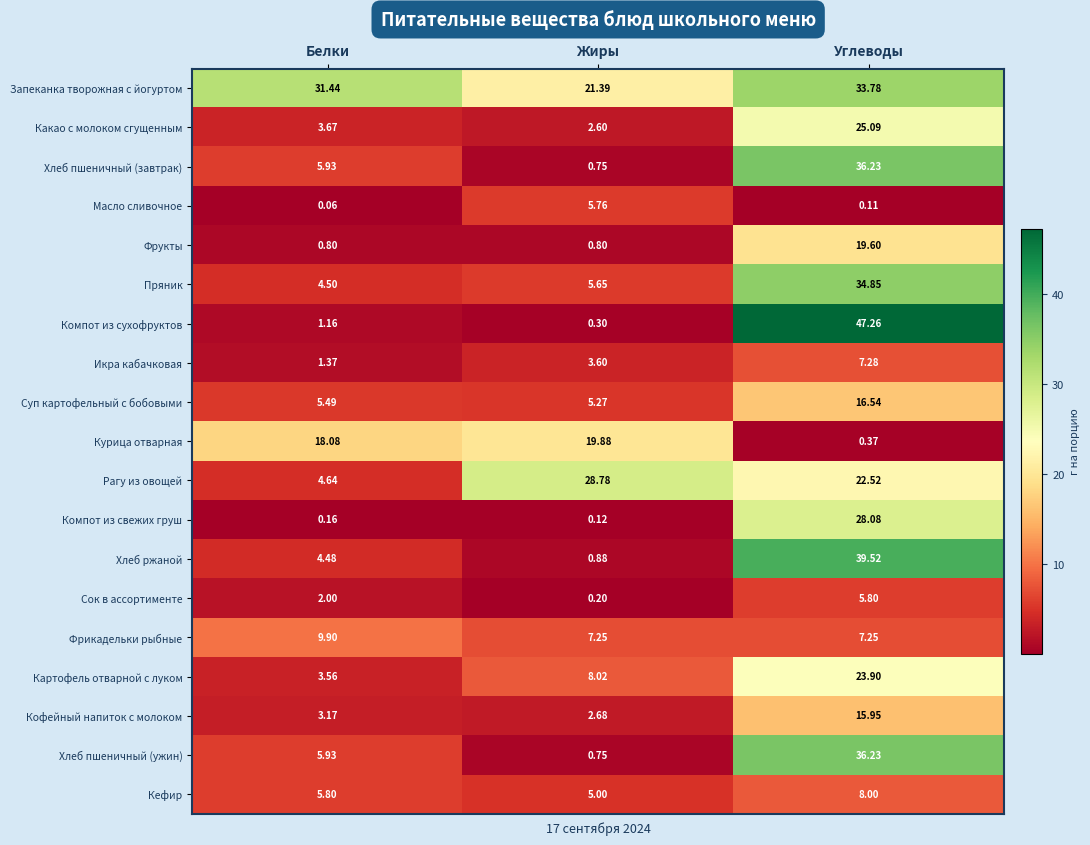

What is the difference between the highest and lowest values at Белки?

31.4